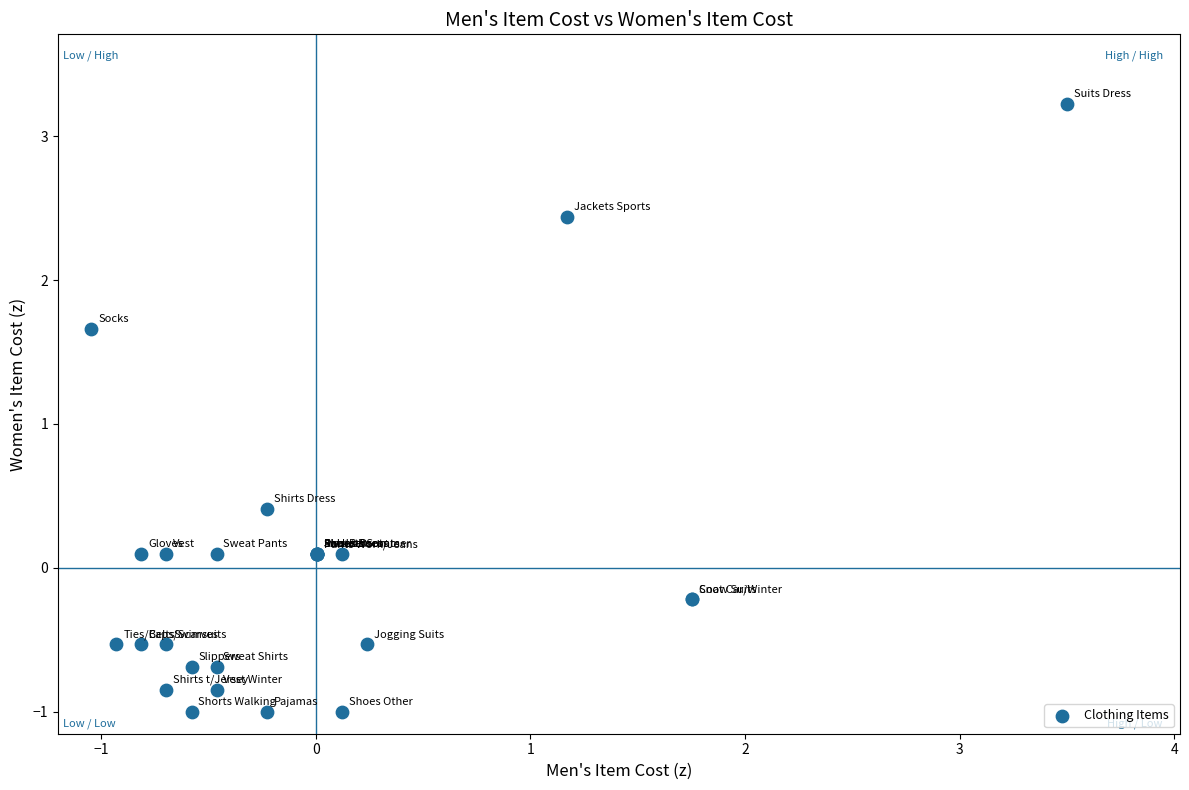

What Y value in the scatter plot is closest to 1?

0.4